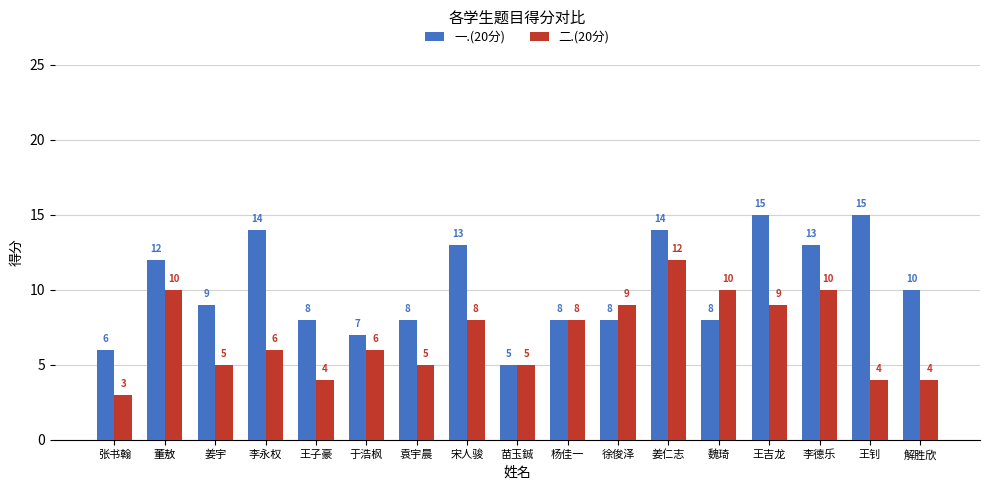

What is the difference between the maximum and minimum values in the 二.(20分) series?

9